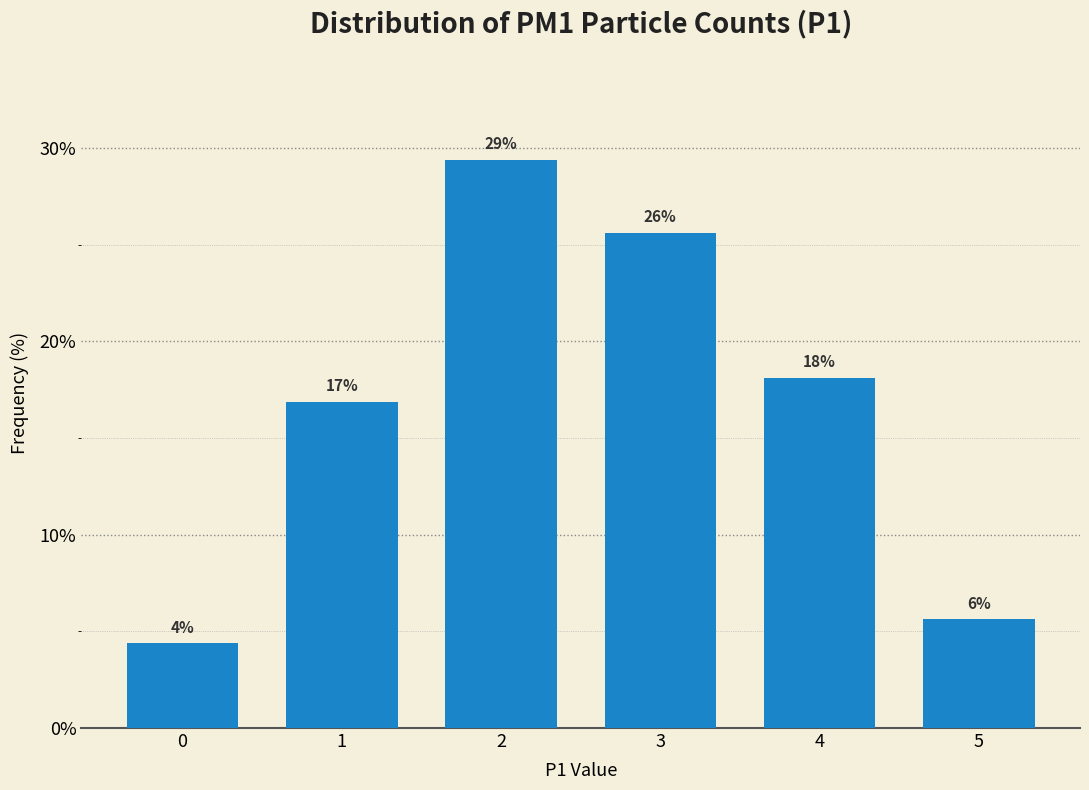

Does the chart contain any negative values?

No